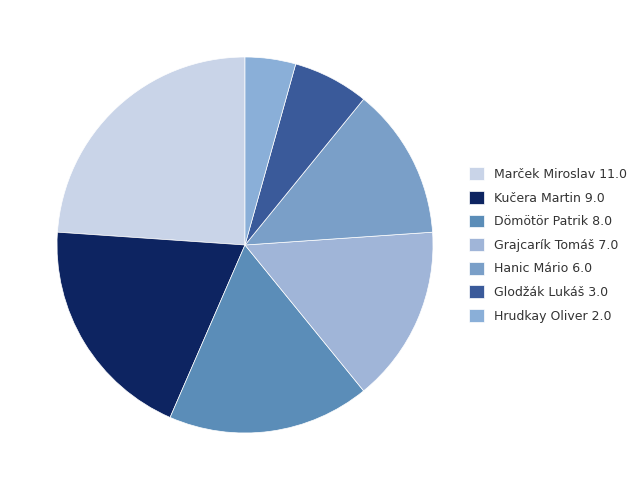

Which has a higher value, Hanic Mário 6.0 or Dömötör Patrik 8.0?

Dömötör Patrik 8.0